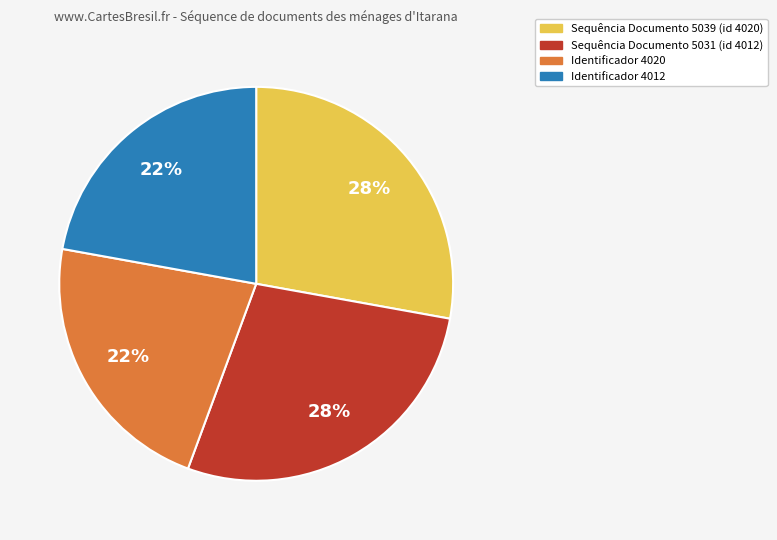

Is there a majority slice in this chart?

No